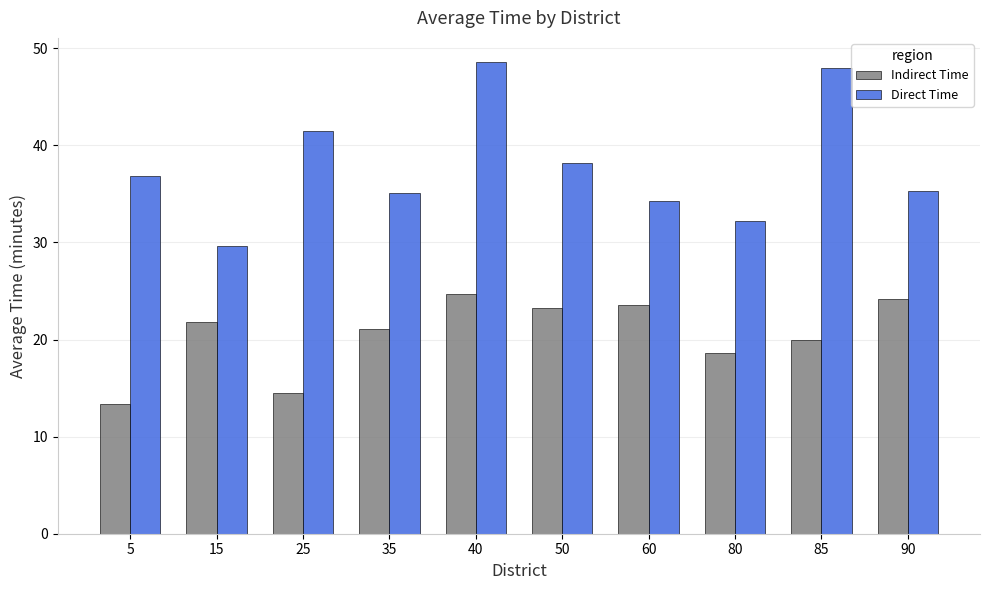

How many values in the Direct Time series are below 36?

5